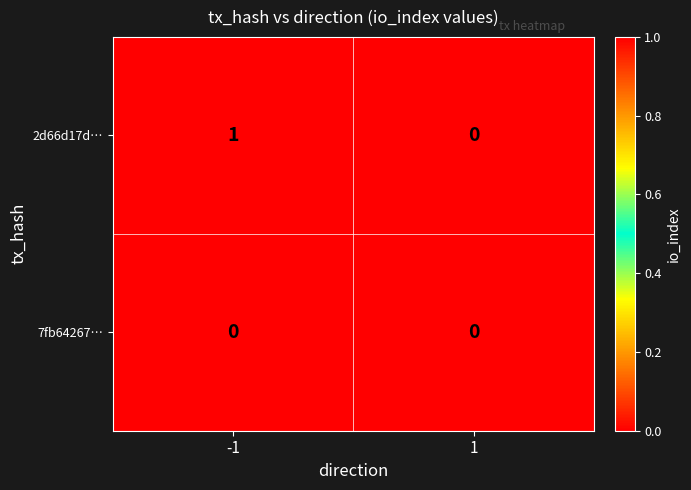

The 2d66d17d… series shows 0 at 1. True or false?

True